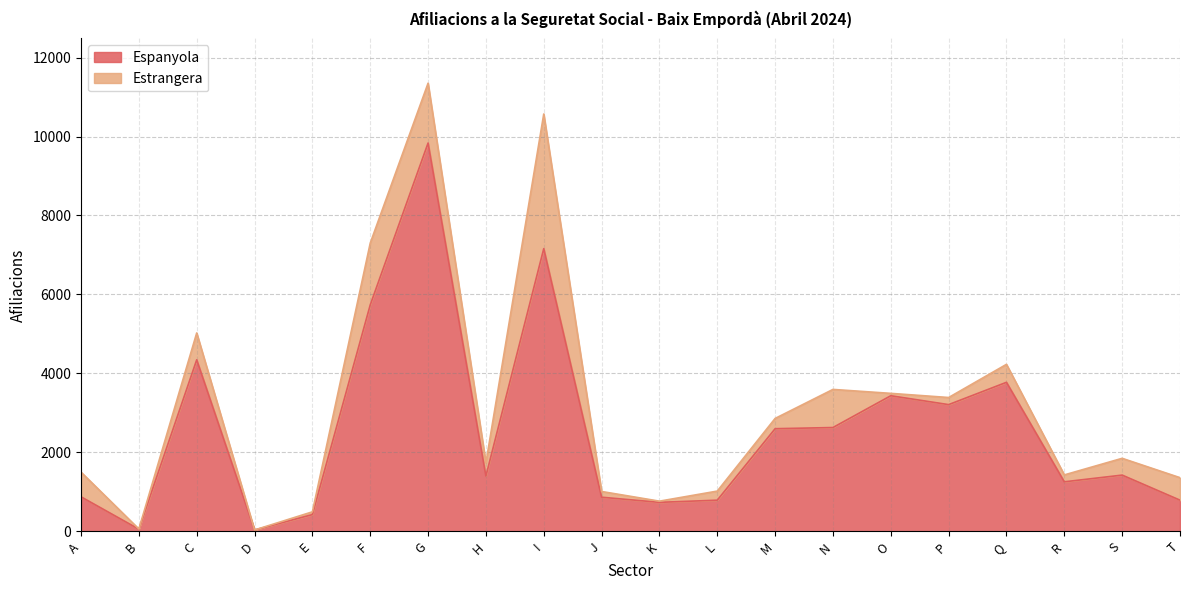

Does the chart display data point markers on the line(s)?

No